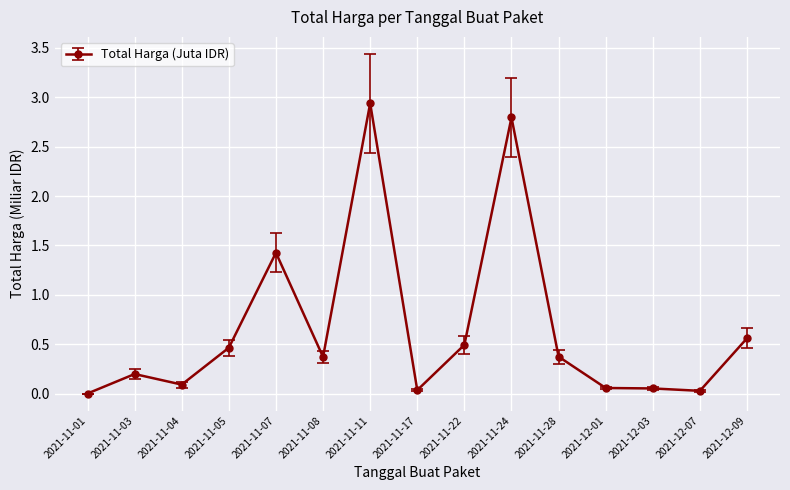

What is the average value?

0.7